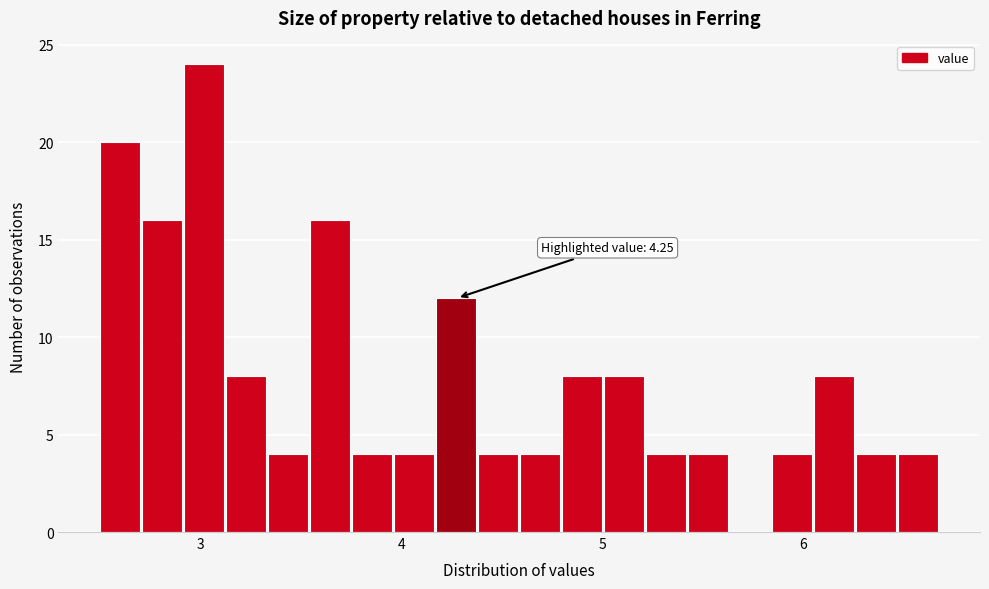

Read against the x-axis, roughly where is the centre of the tallest bar?

3.0